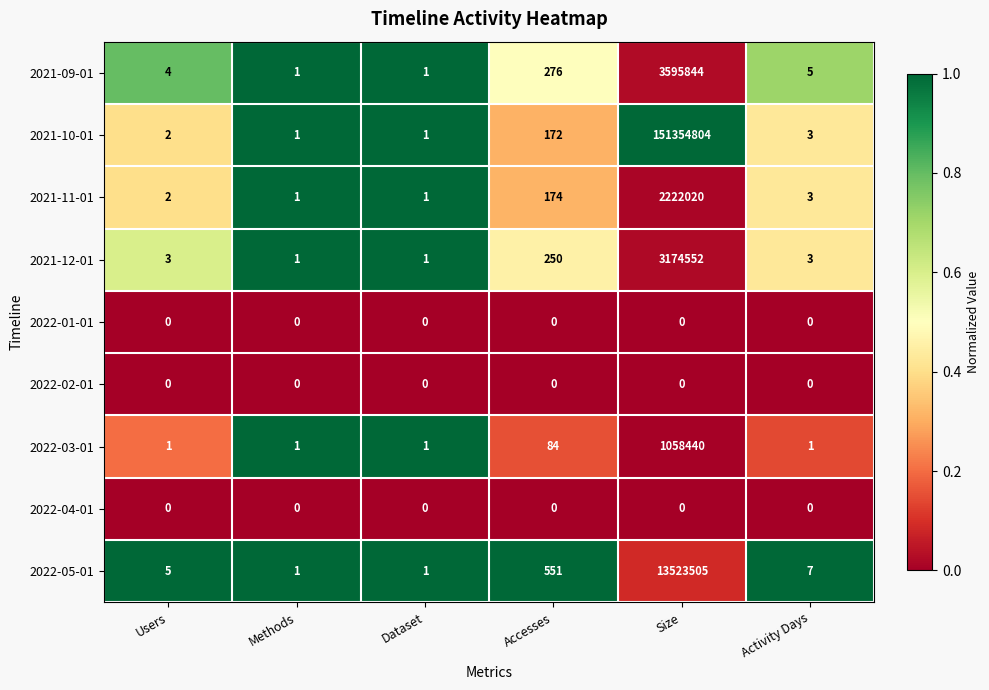

What is the average value of the 2021-12-01 series?

529135